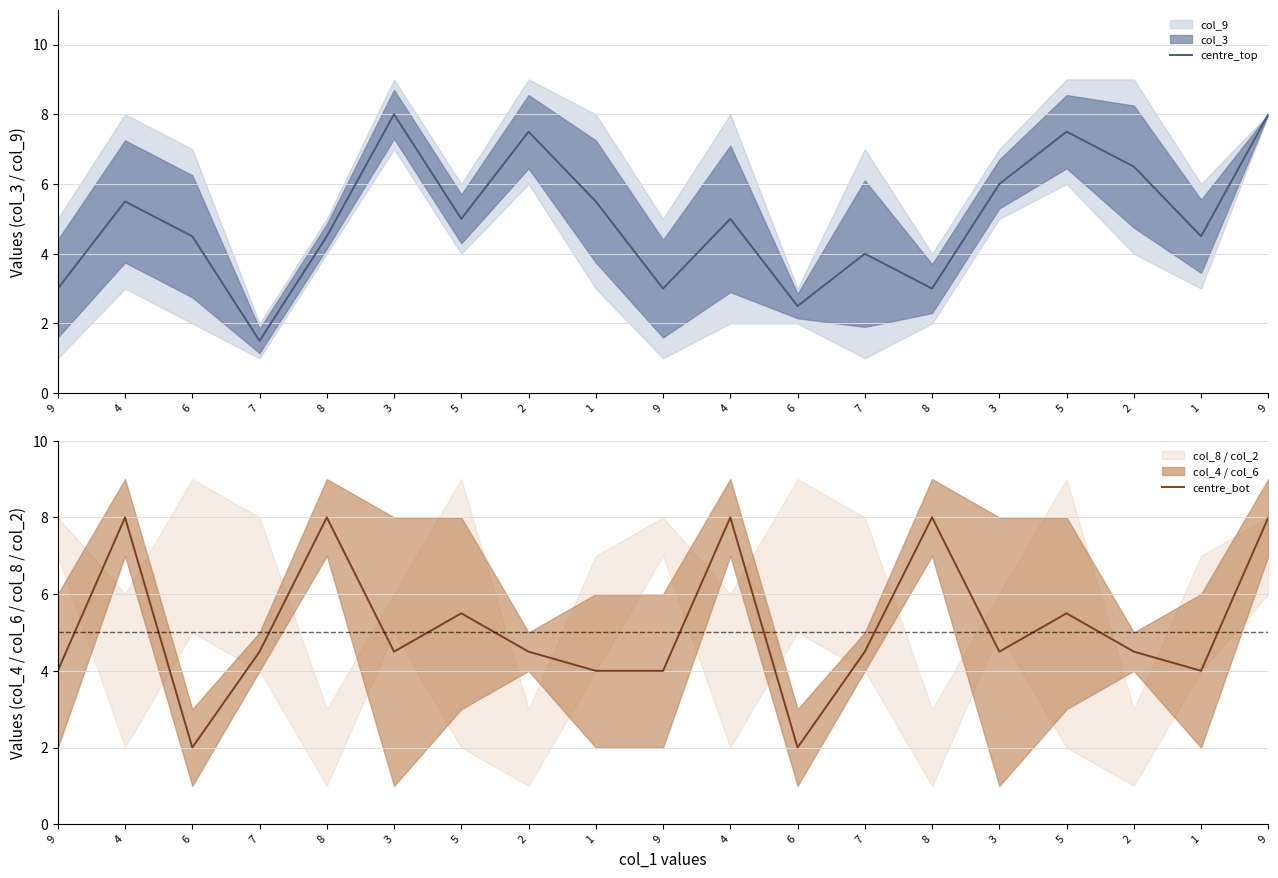

How many times do centre_bot and centre_top cross each other?

9